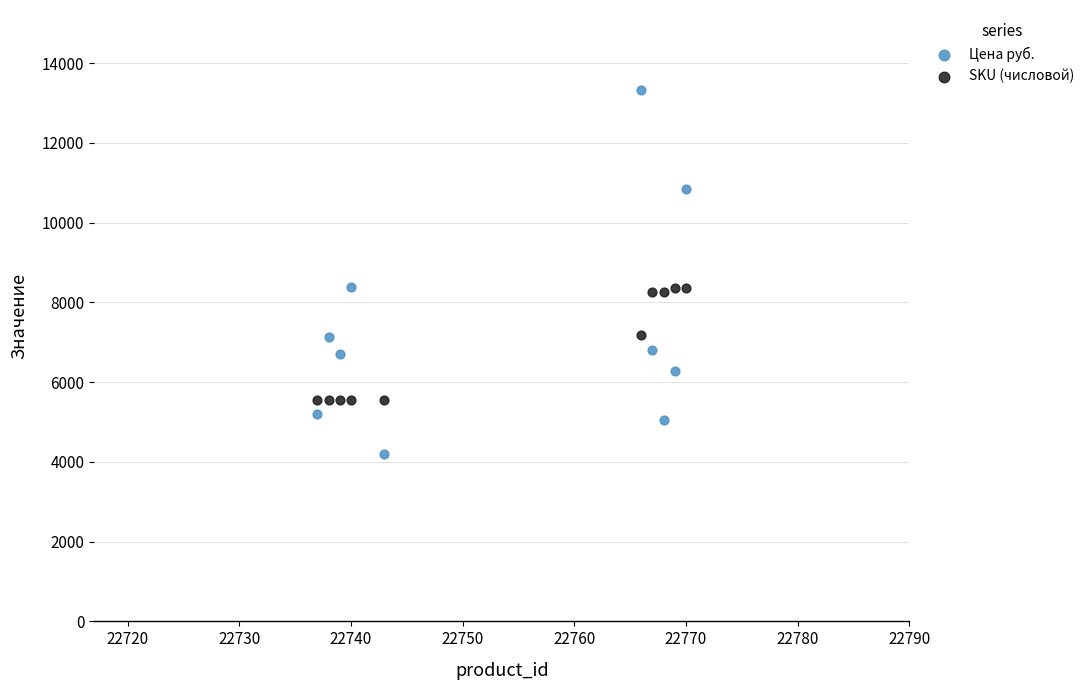

Which series reaches the maximum Y coordinate?

Цена руб.